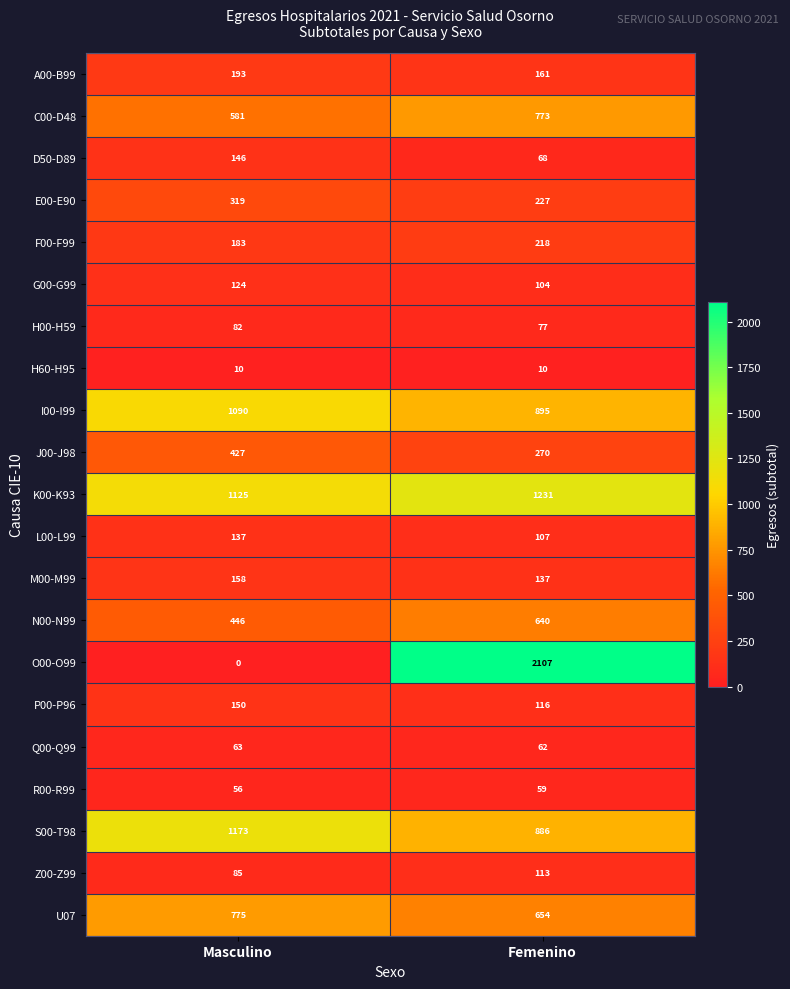

Which series has the largest total across all categories?

K00-K93